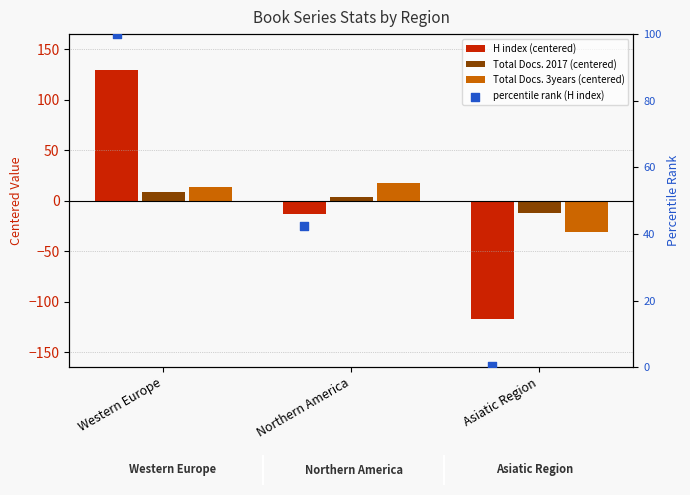

What is the total value across all series at Western Europe?

252.1